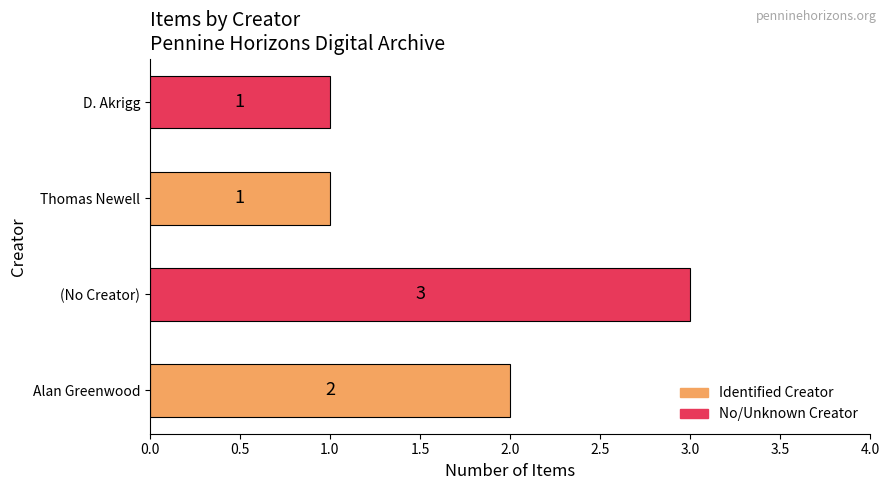

What is the sum of the values at D. Akrigg and (No Creator)?

4